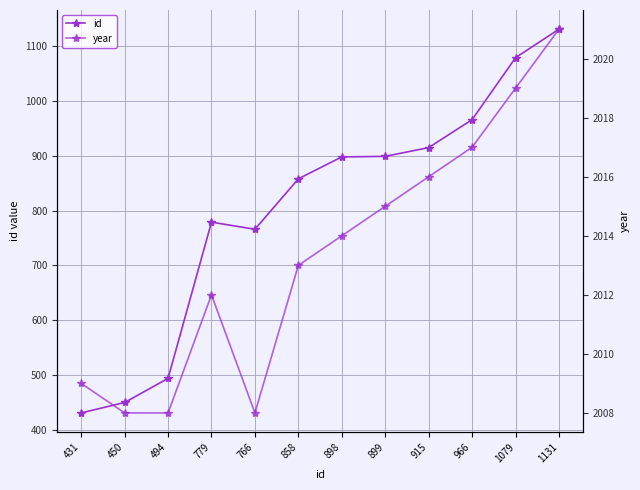

What are all the series names shown in the legend?

id, year